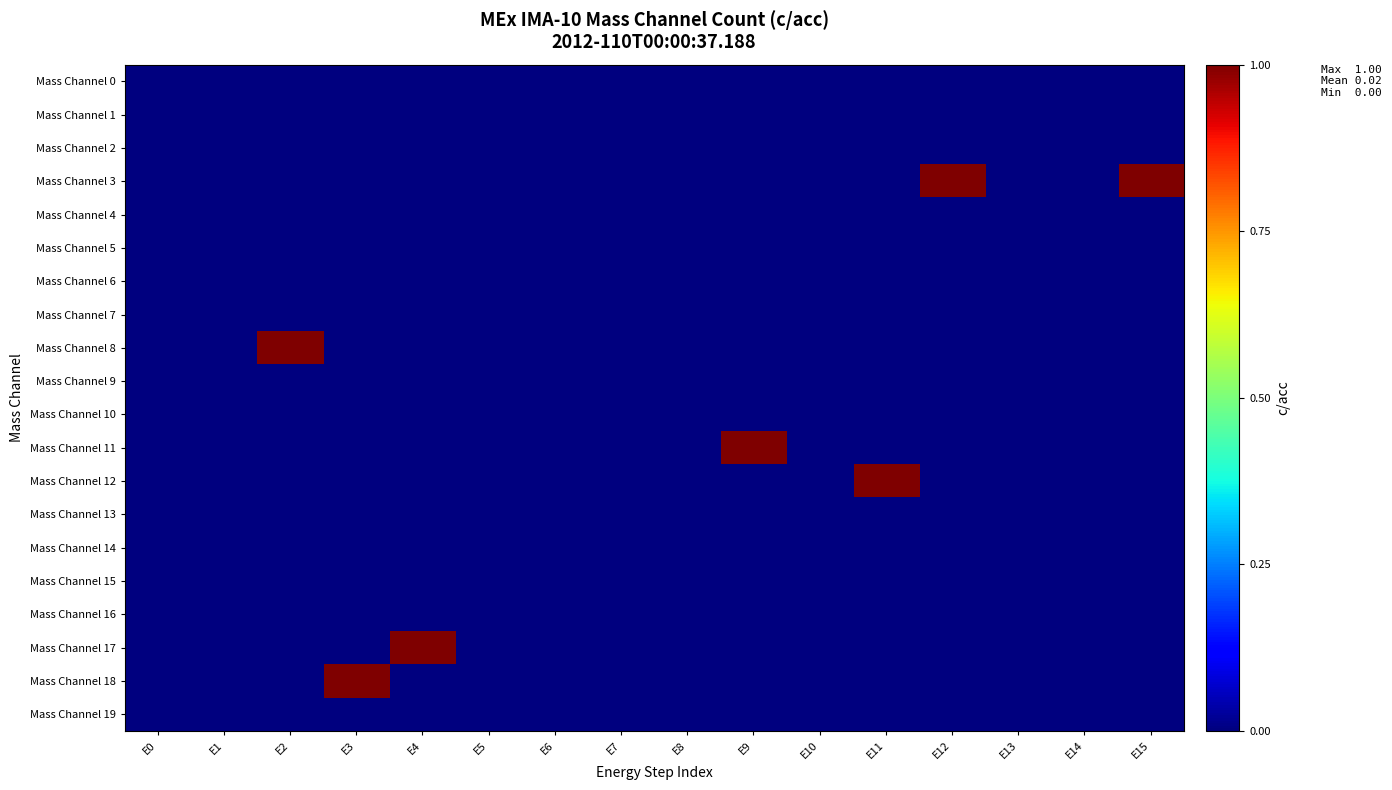

How many categories are shown in the chart?

16